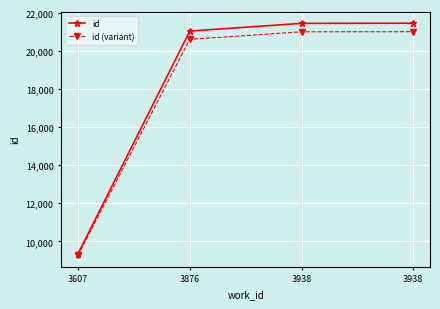

Reading left to right, transcribe all the data shown in this chart.

id: 3607=9356.0	3876=21028.0	3938=21432.0	3938=21439.0
id (variant): 3607=9275.3	3876=20597.2	3938=20989.0	3938=20995.8